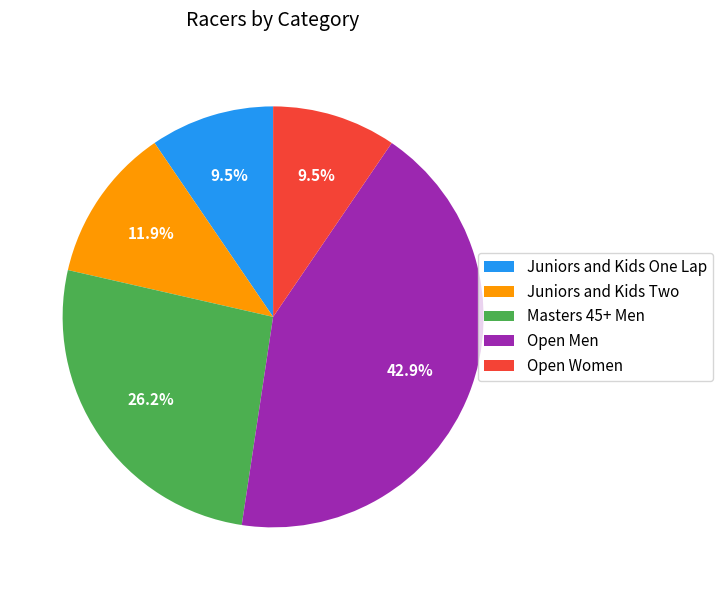

To the nearest percent, what is the average slice percentage?

20%